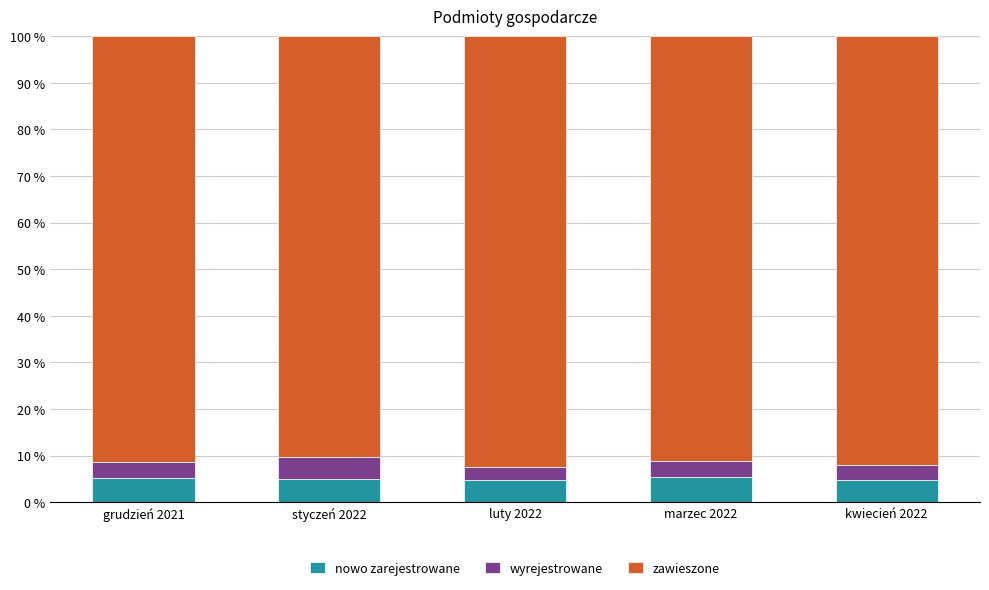

What is the maximum value for nowo zarejestrowane?

5.3